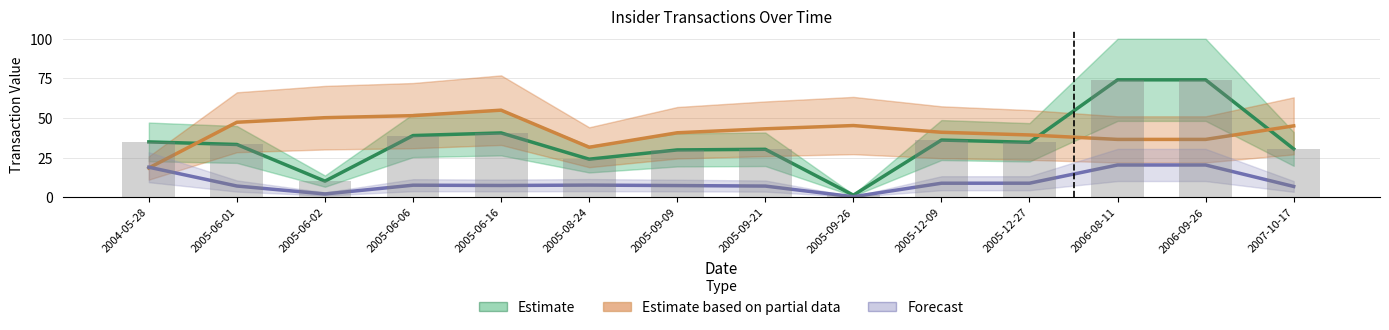

Rank the series by their average value, from lowest to highest.

Forecast, Estimate, Estimate based on partial data